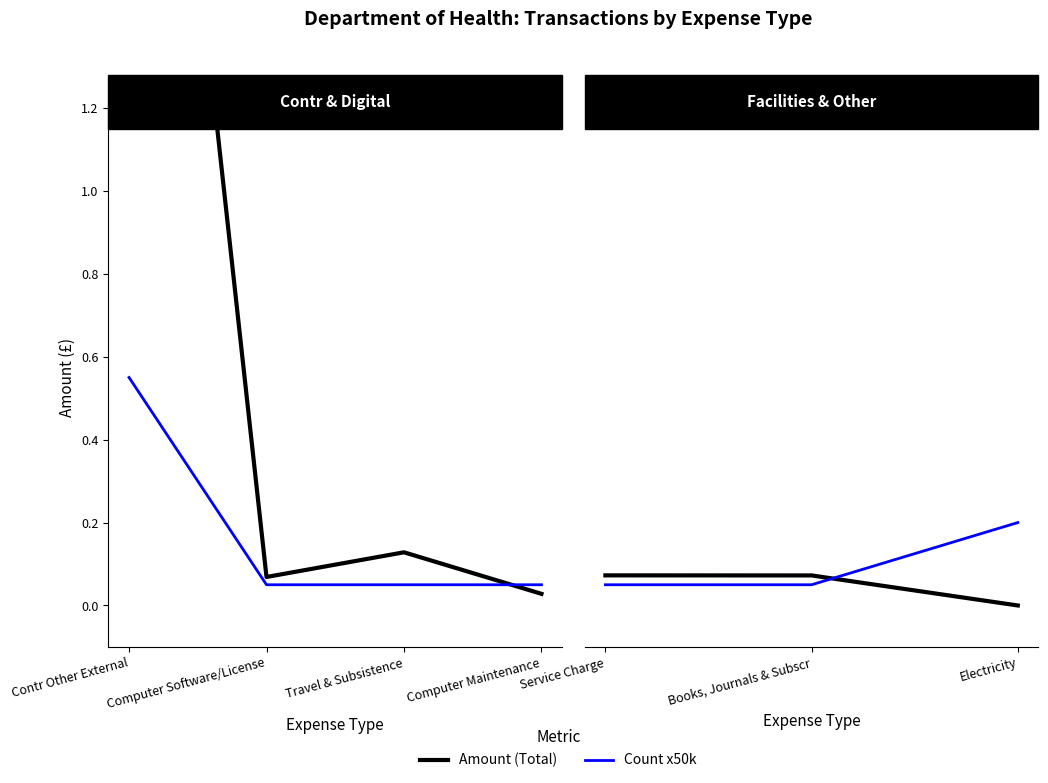

Which series changed the most between Service Charge and Books, Journals & Subscr?

Amount (Total)